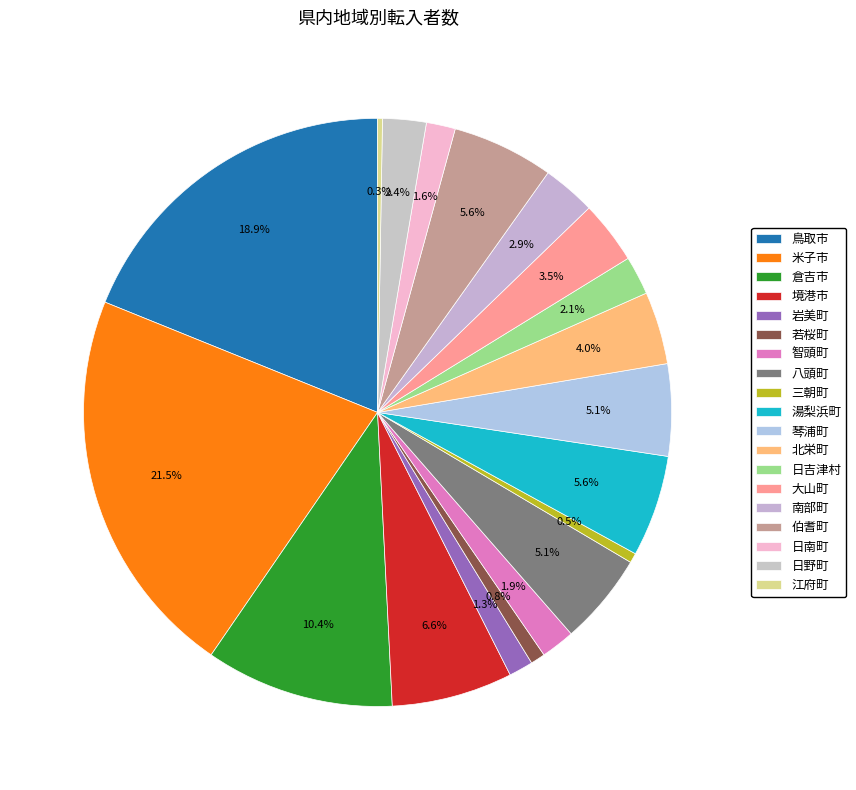

True or false: 鳥取市 accounts for 32% of the total.

False